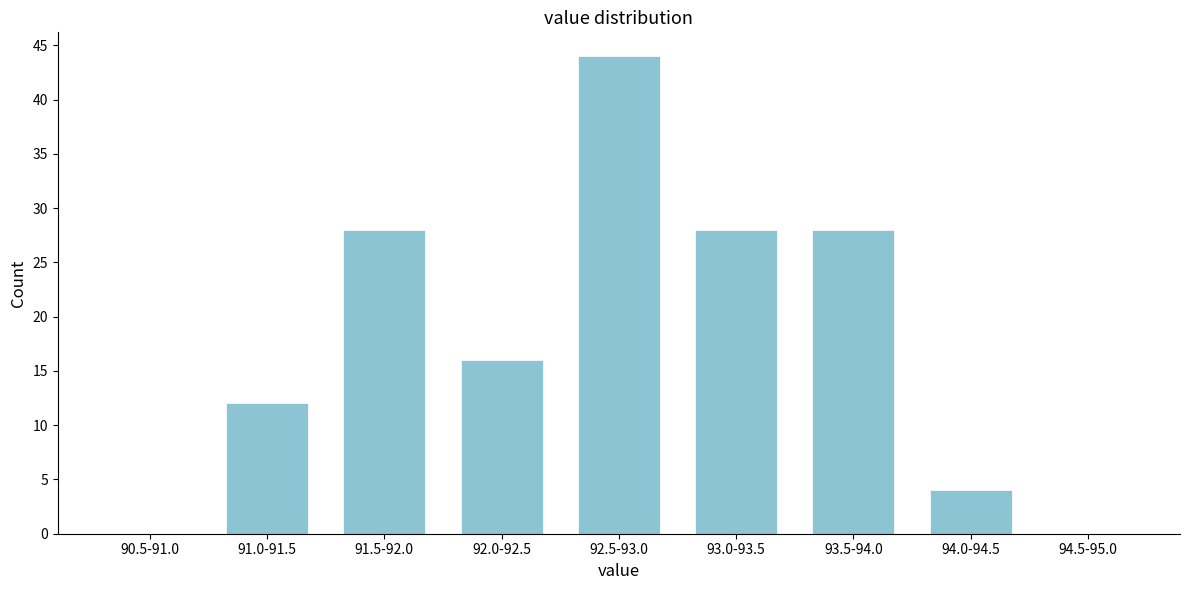

Reading right to left, transcribe all the data shown in this chart.

94.5-95.0=0	94.0-94.5=4	93.5-94.0=28	93.0-93.5=28	92.5-93.0=44	92.0-92.5=16	91.5-92.0=28	91.0-91.5=12	90.5-91.0=0